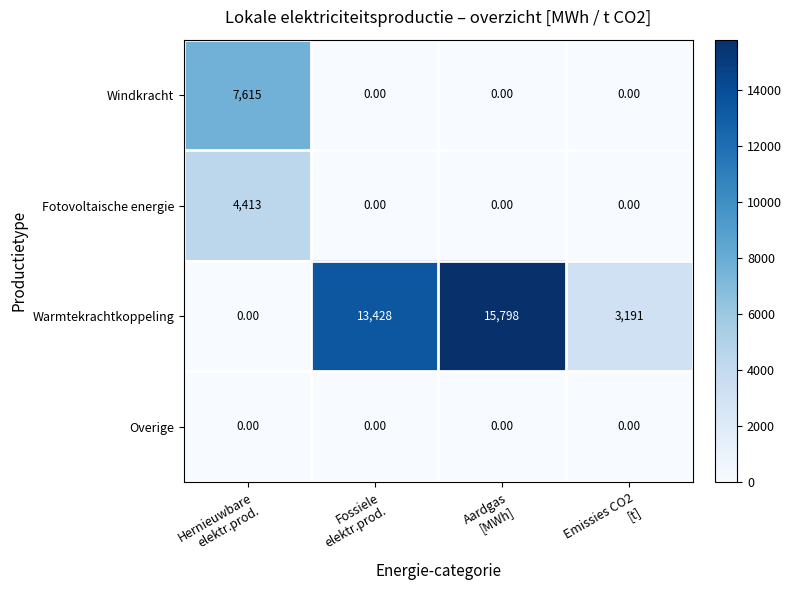

What is the spread (max minus min) of values at Emissies CO2
[t]?

3191